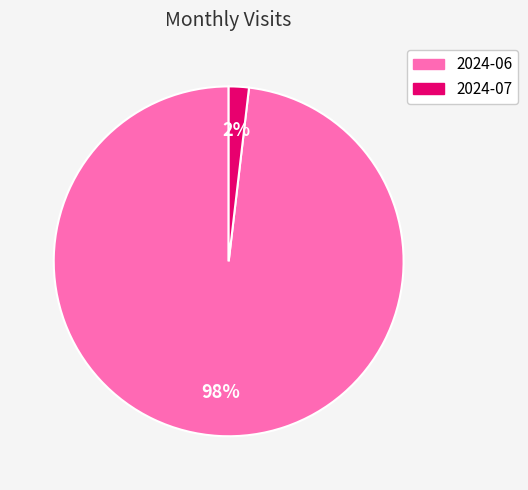

What is the majority slice?

2024-06